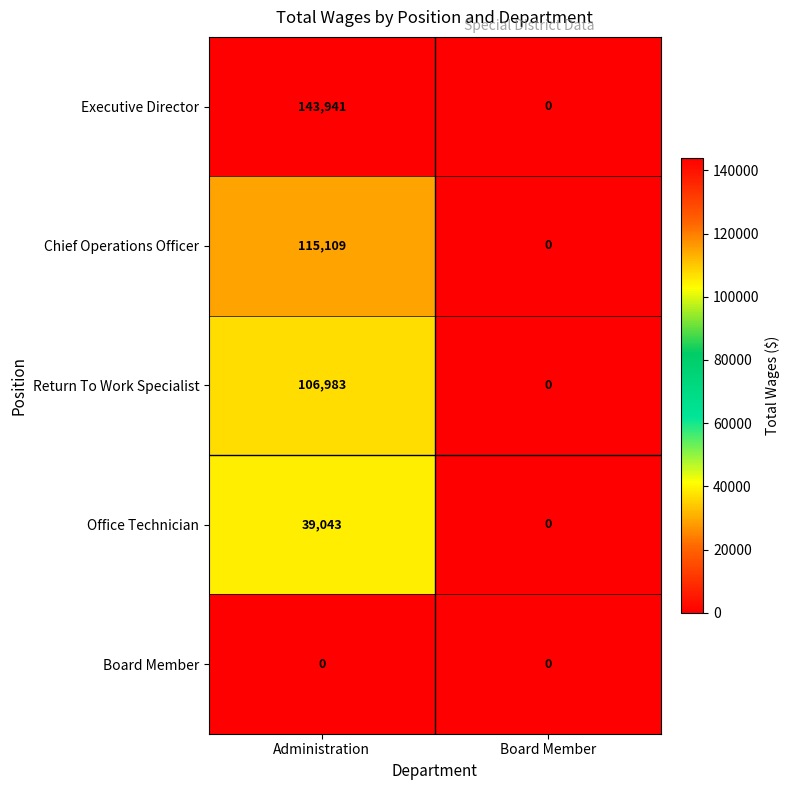

How many distinct data groups are displayed?

5